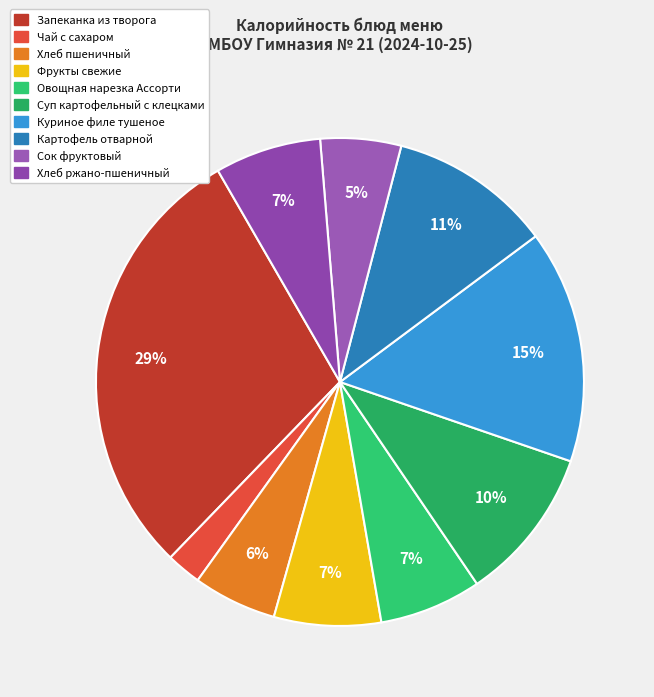

What portion of the pie excludes Картофель отварной?

89.2%